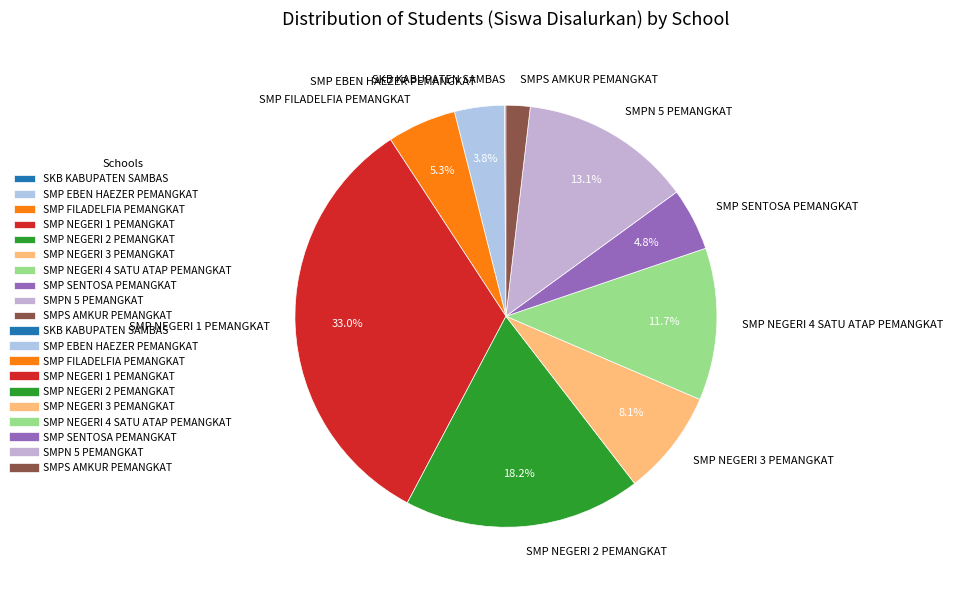

Which has a higher value, SMP FILADELFIA PEMANGKAT or SMP NEGERI 2 PEMANGKAT?

SMP NEGERI 2 PEMANGKAT